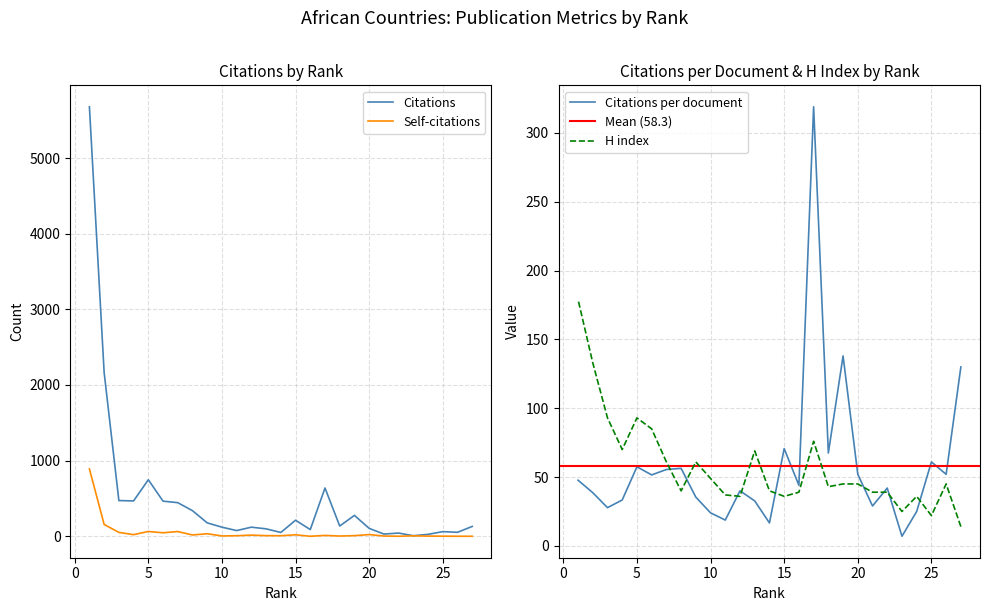

Between 24 and 14, which series saw the biggest shift?

Citations